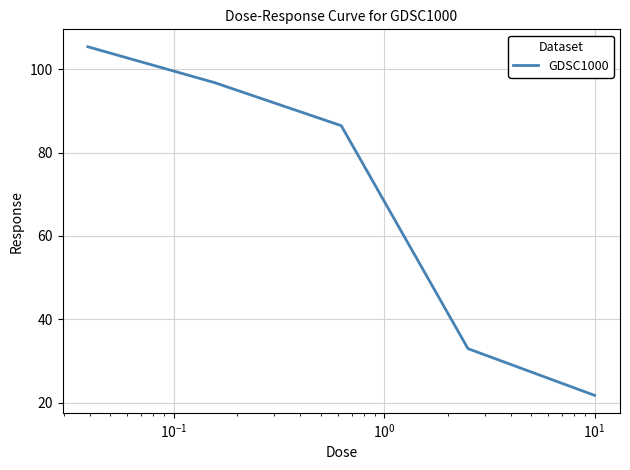

True or false: the data has more than 0 interior local peaks.

False